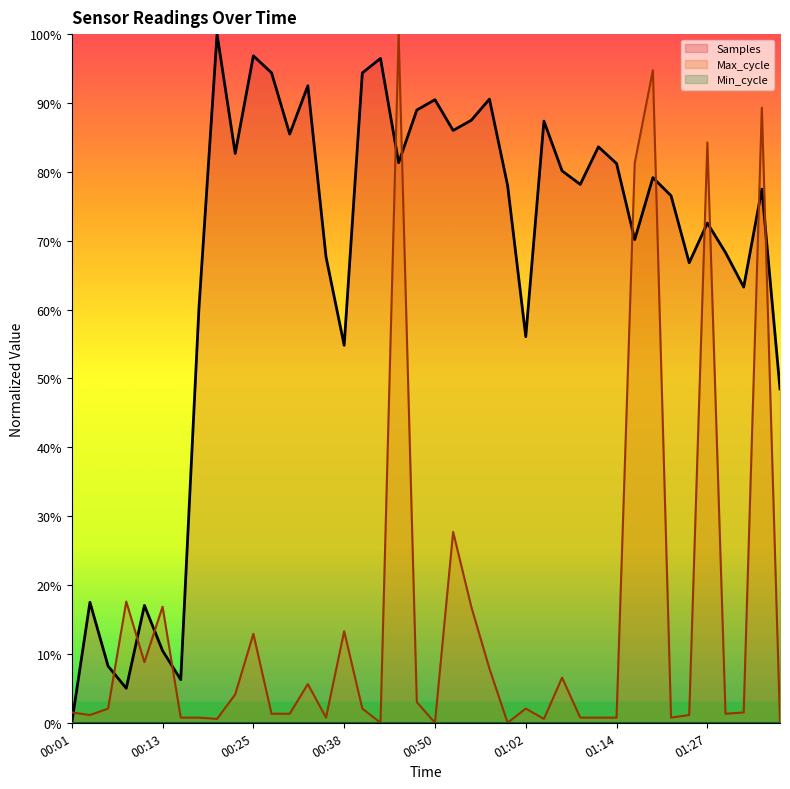

True or false: Min_cycle and Samples intersect in this chart.

False